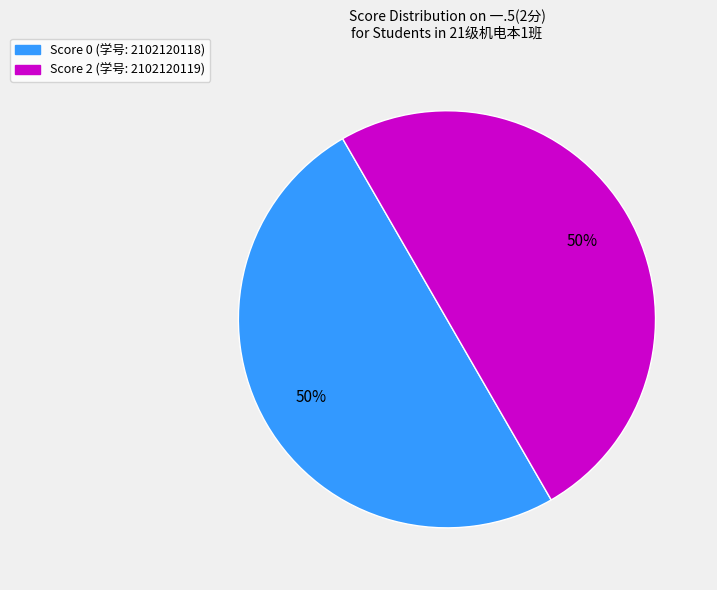

To the nearest percent, what is the average slice percentage?

50%